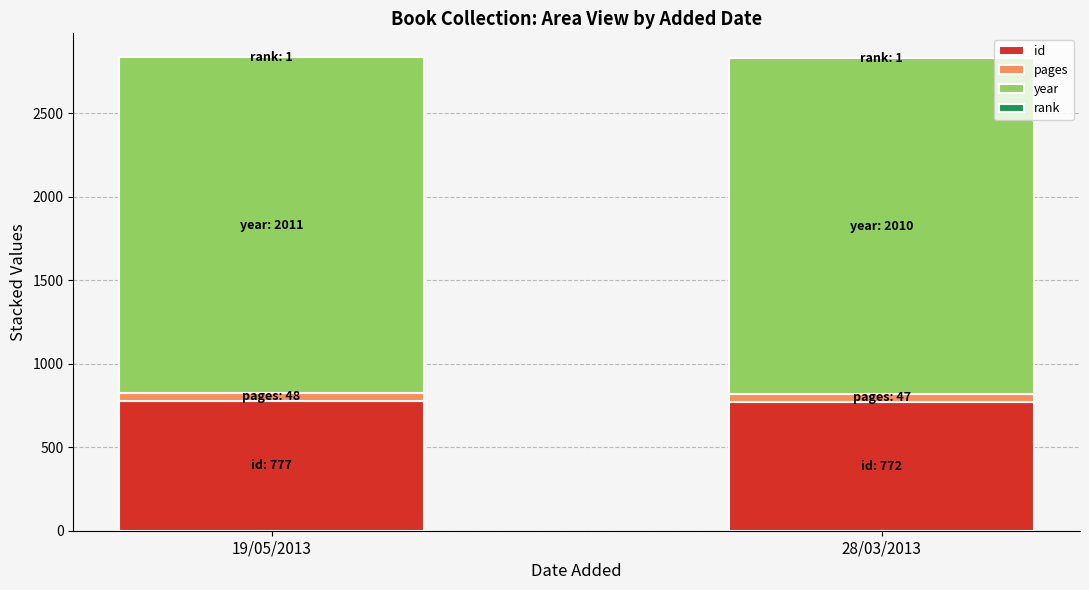

Is it true that id equals 777 at 19/05/2013?

True